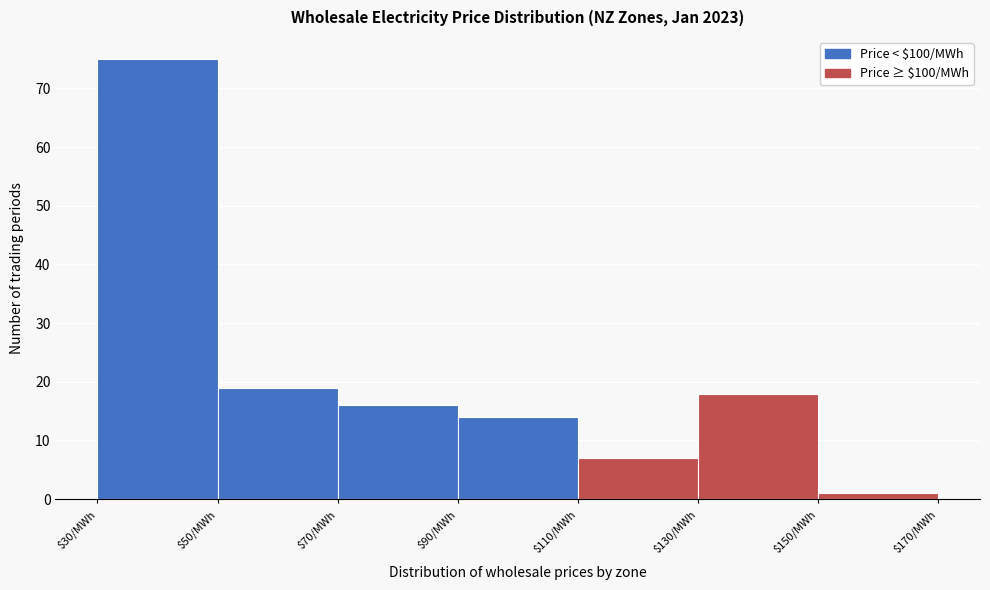

Over which range of the x-axis is the bar tallest?

30 to 50